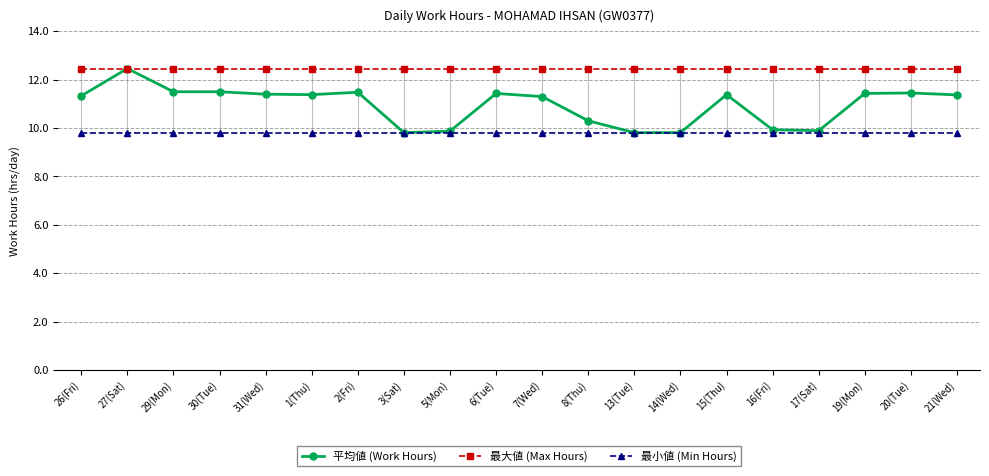

What is the value of the 最大値 (Max Hours) point at the 16th from the left?

12.5